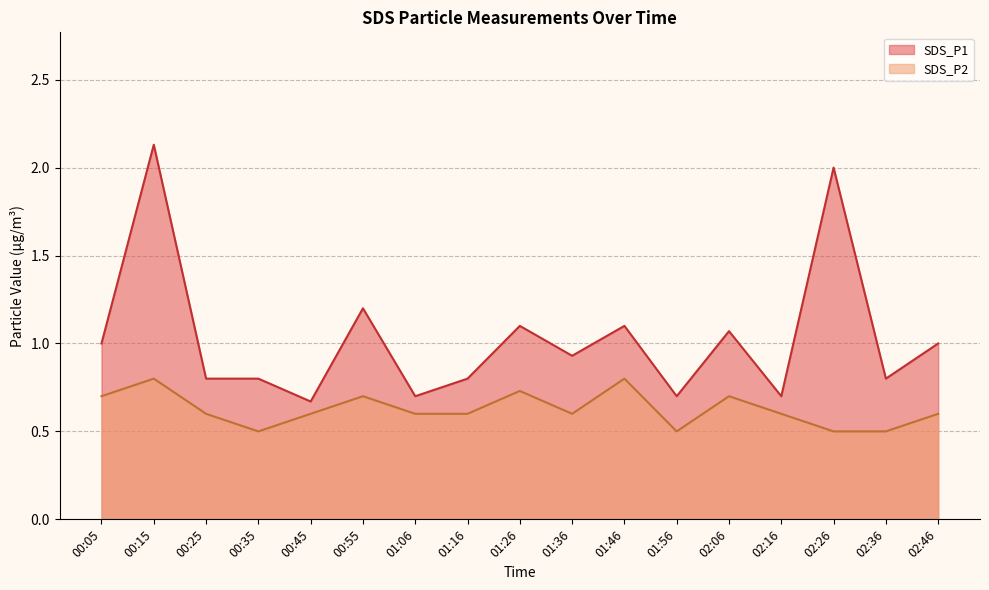

True or false: SDS_P1 has more than 1 interior local peaks.

True